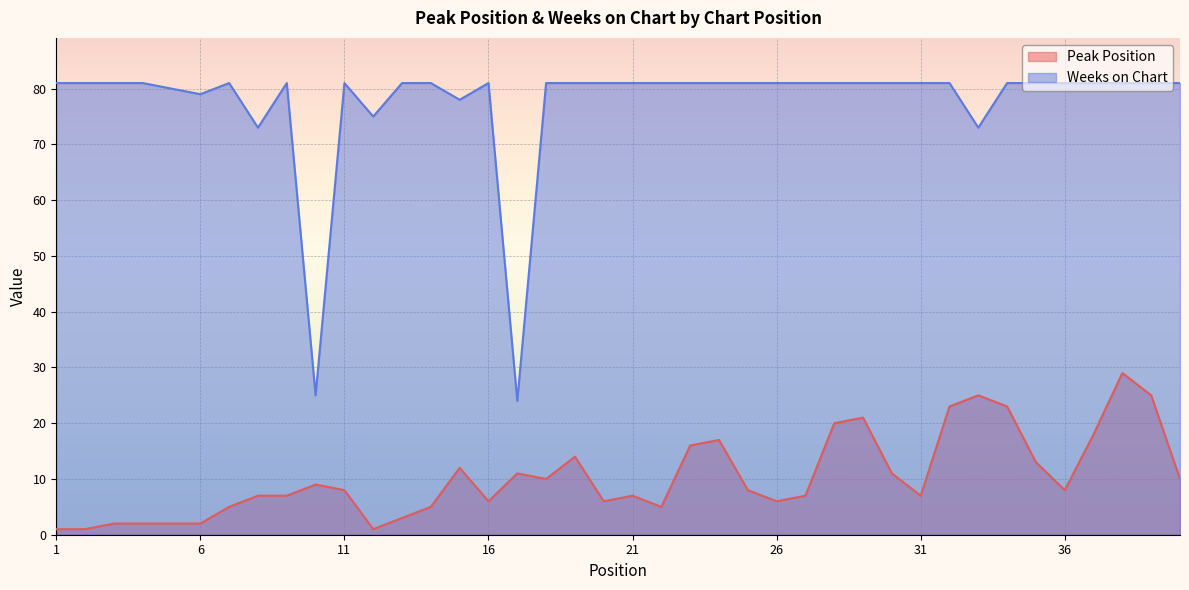

Rank the series by their average value, from highest to lowest.

Weeks on Chart, Peak Position